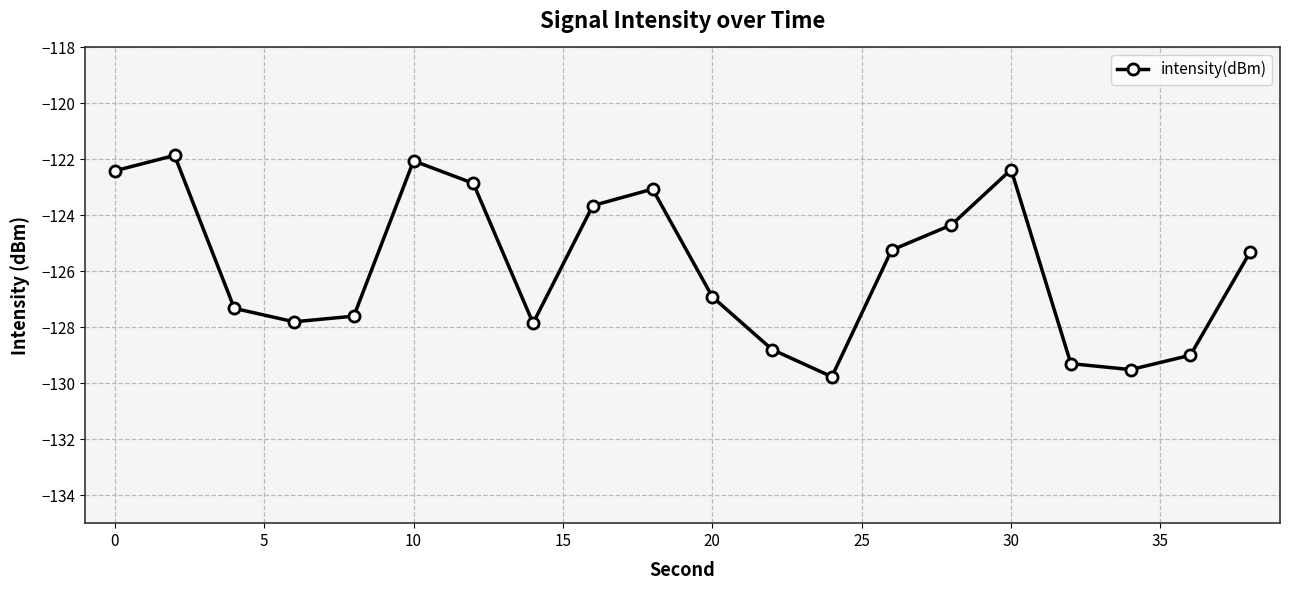

What is the smallest value displayed?

-129.8